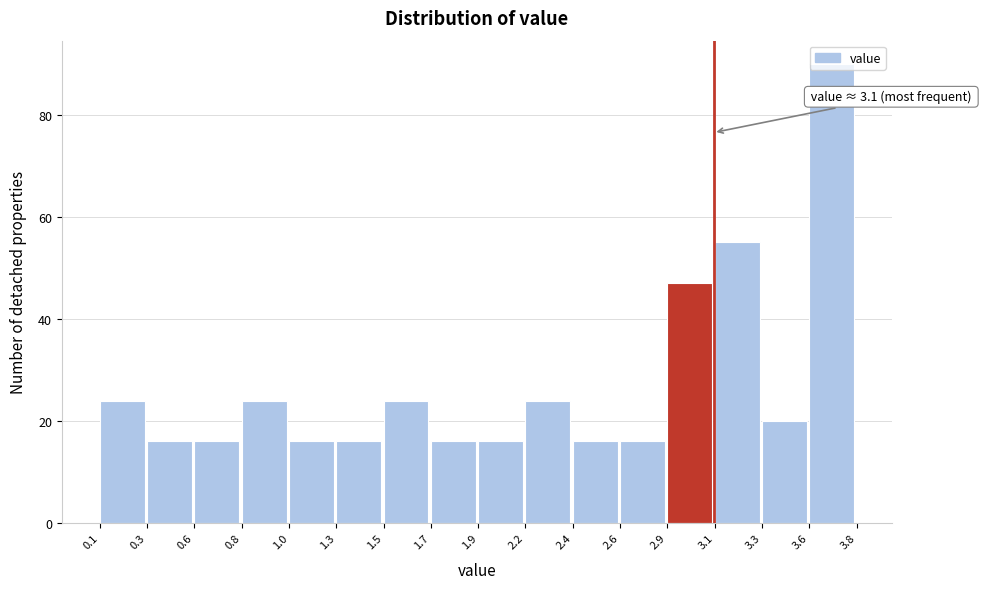

The chart shows a value of 16 at 2.4. True or false?

True